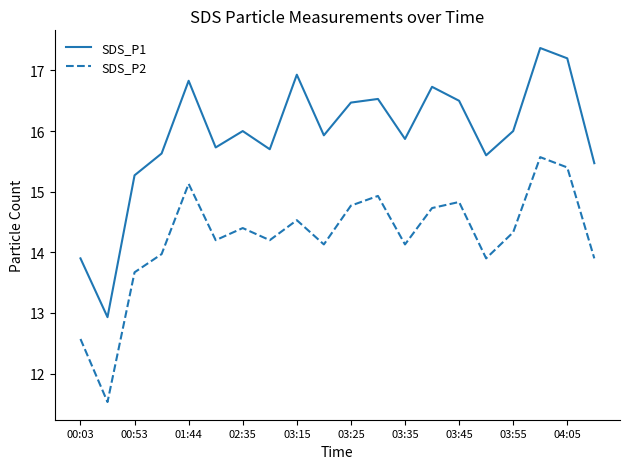

True or false: SDS_P1 and SDS_P2 cross at least once.

False